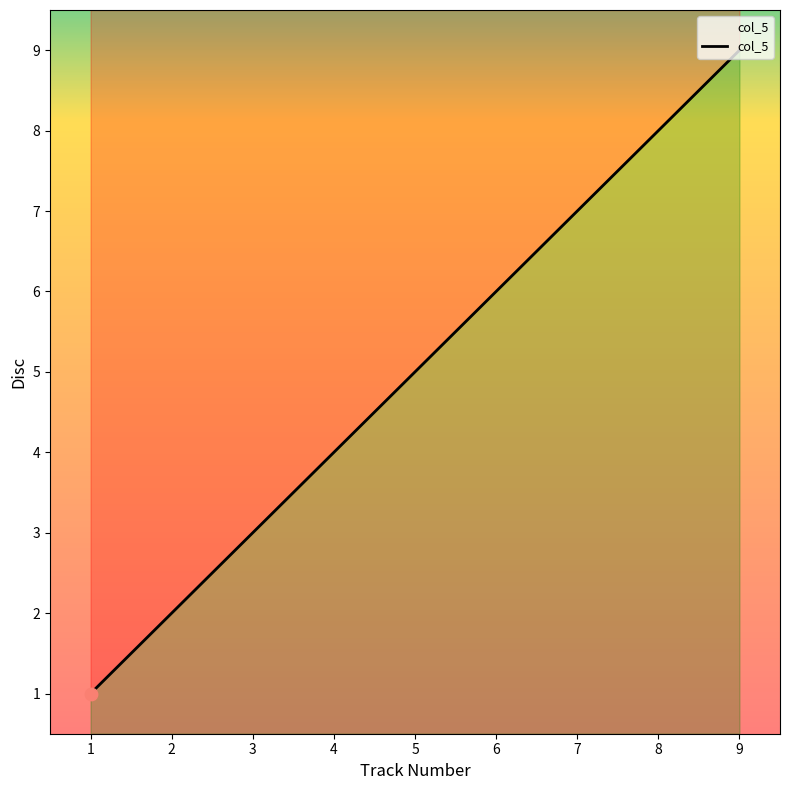

What is the change in value from 5 to 7?

+2